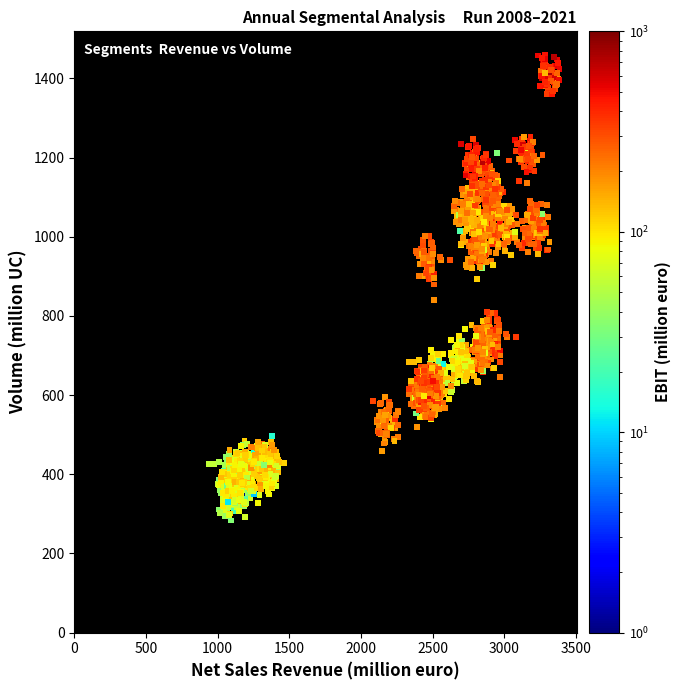

What is the range of X values (max minus min)?

2446.9